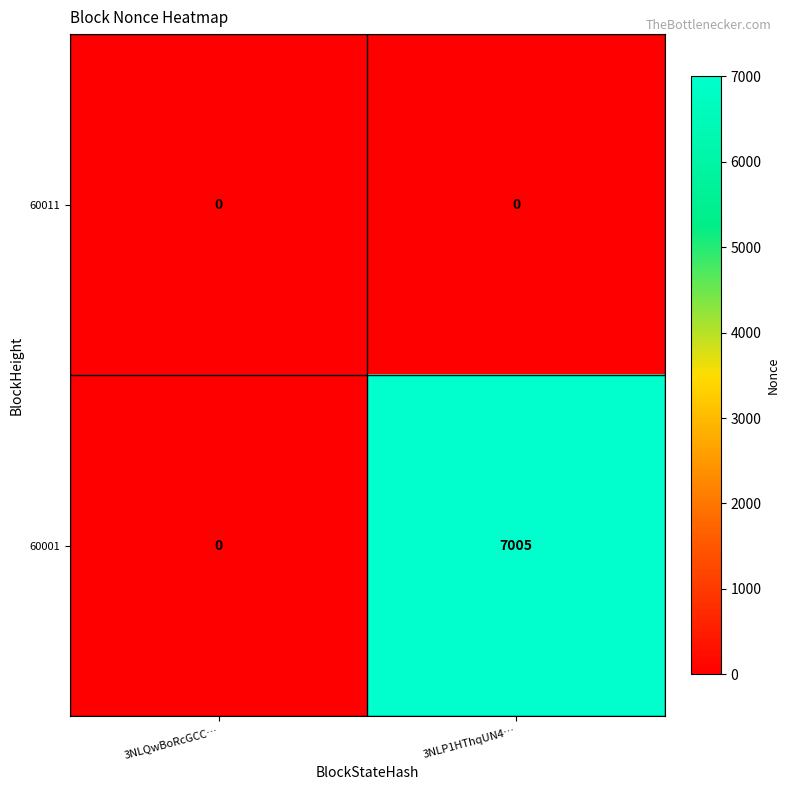

Which series has the largest range (max minus min)?

60001